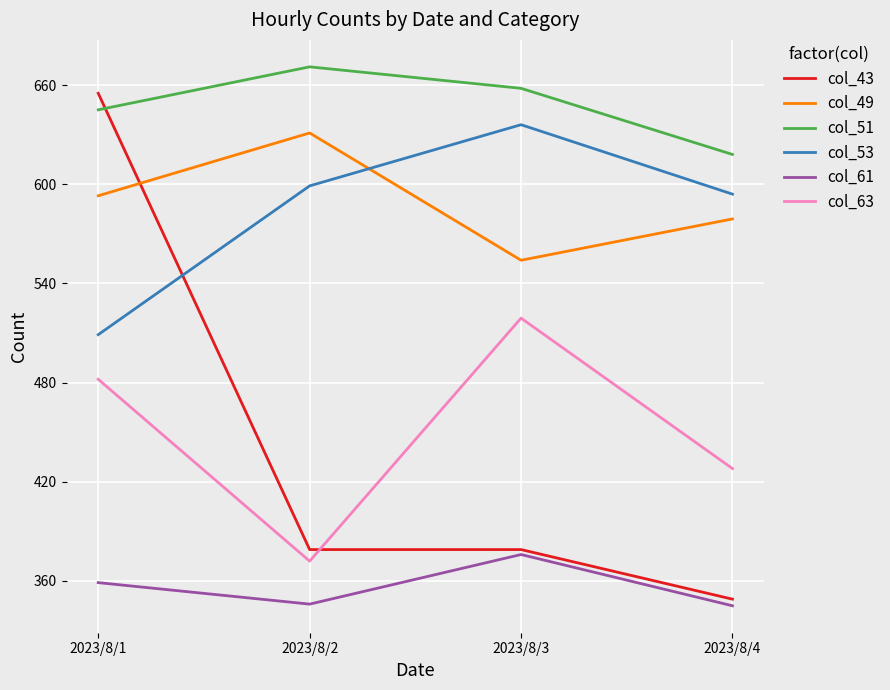

How many categories are shown in the chart?

4